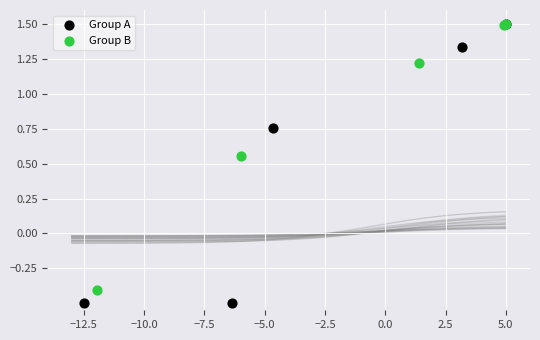

Which series contains the lowest Y value?

Group A